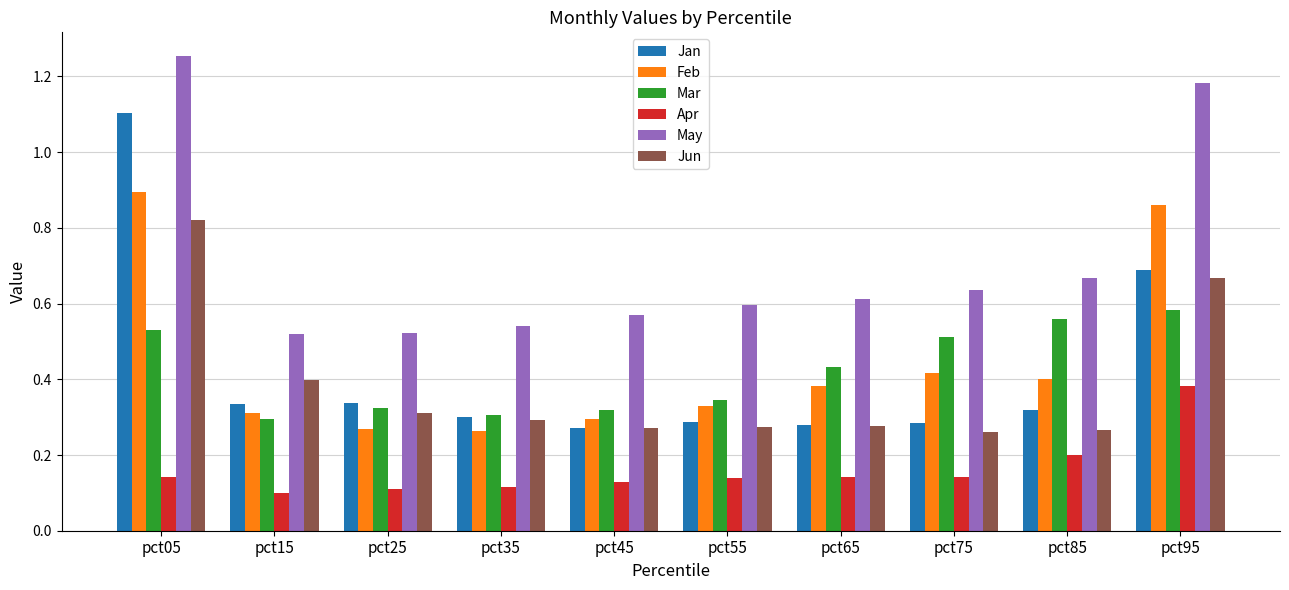

The value of Apr at pct85 is 0.1. True or false?

False